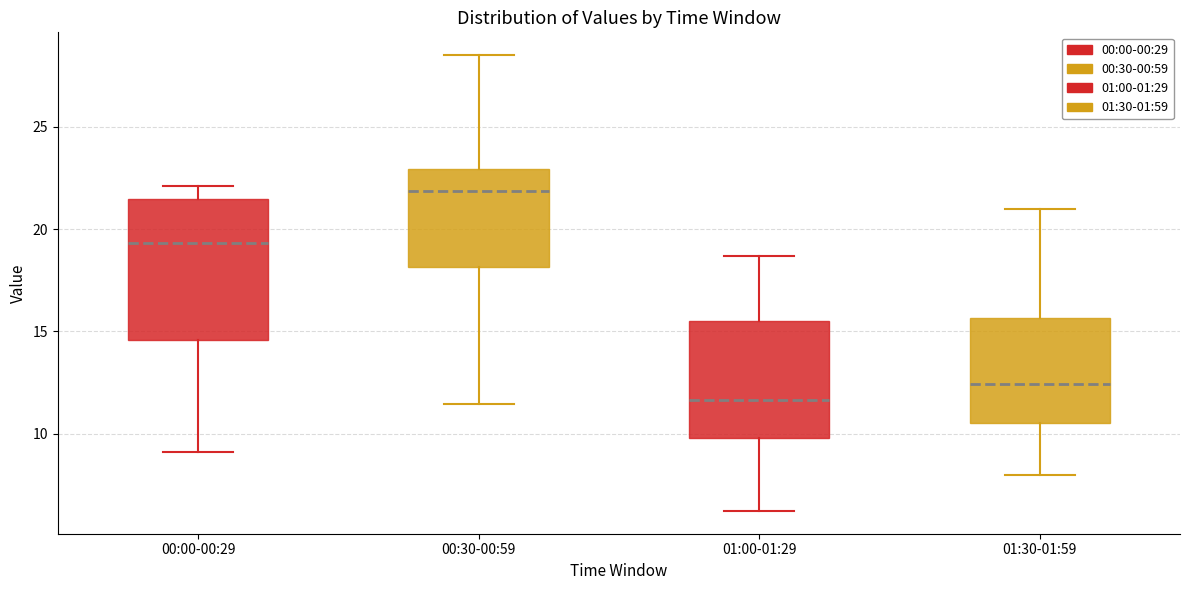

Which box's median line is the highest?

00:30-00:59